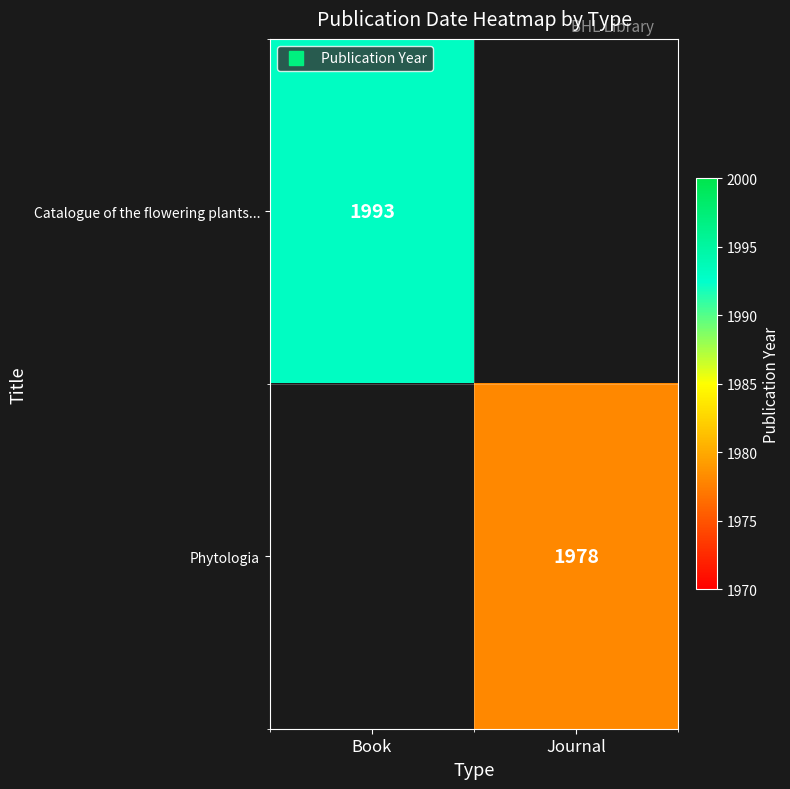

Where is Catalogue of the flowering plants... nearest to the value 1993?

Book